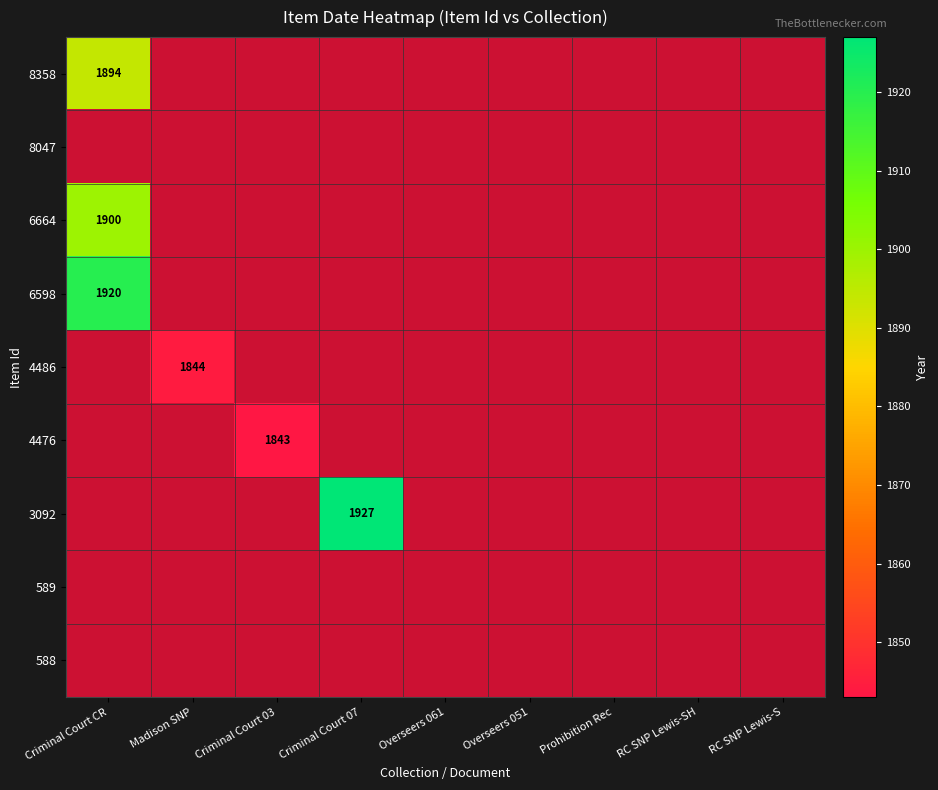

How many data points does each series have?

9